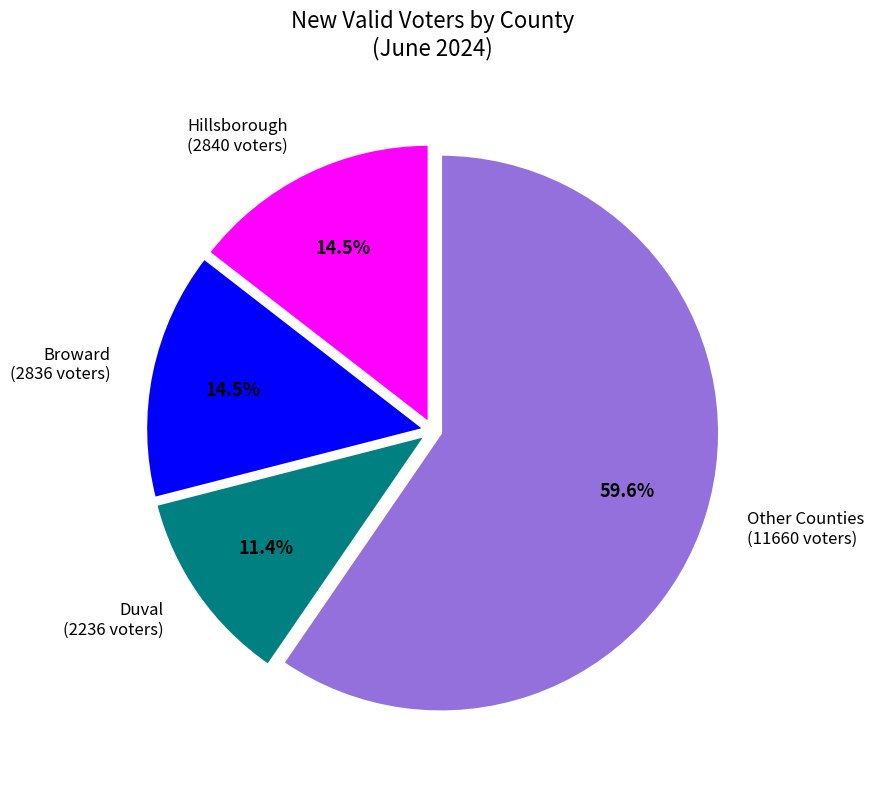

Between Other Counties (11660 voters) and Hillsborough (2840 voters), which is larger?

Other Counties (11660 voters)